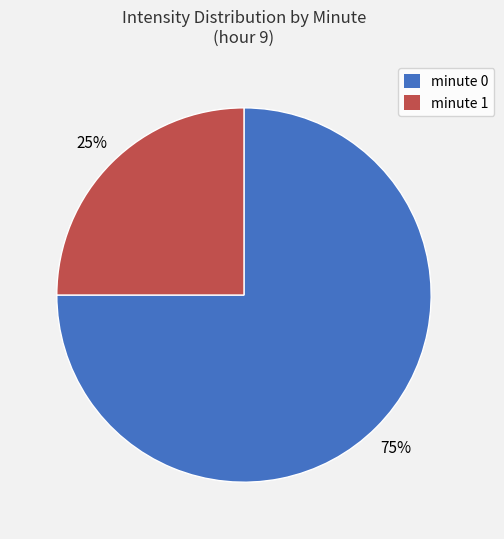

How many segments does this pie chart have?

2